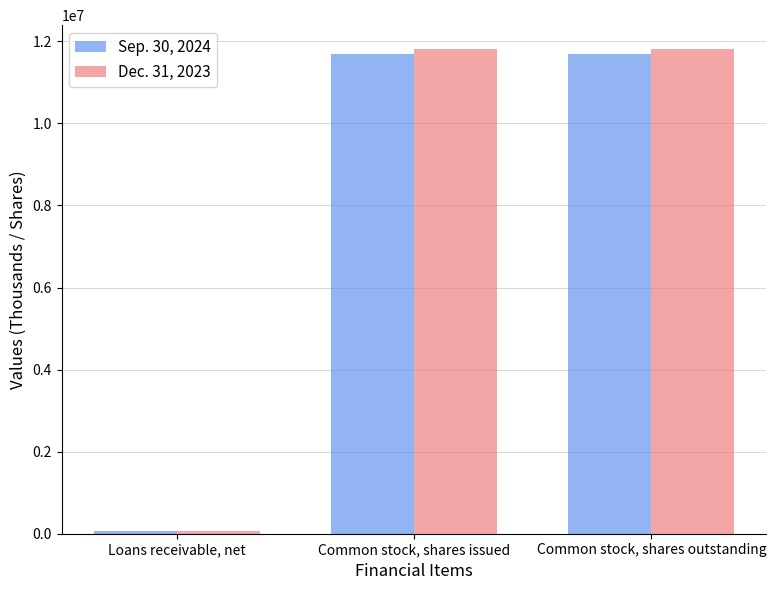

Count the Sep. 30, 2024 values in the range 64915 to 11680968.

3